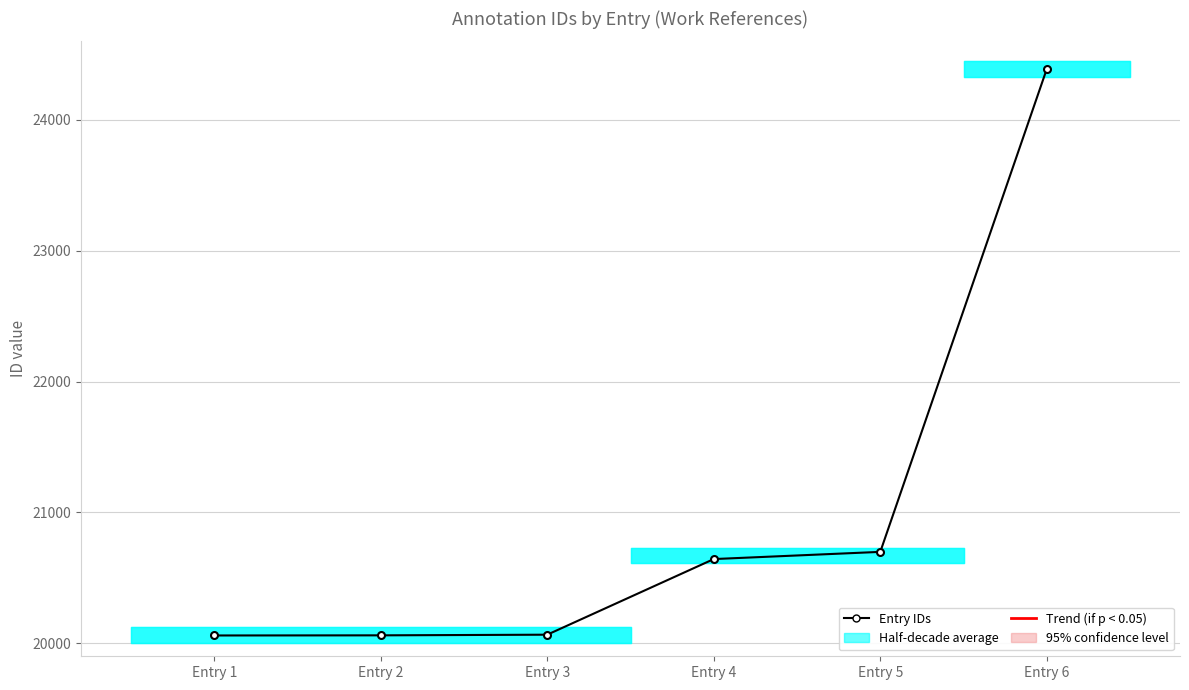

What is the smallest value displayed?

20059